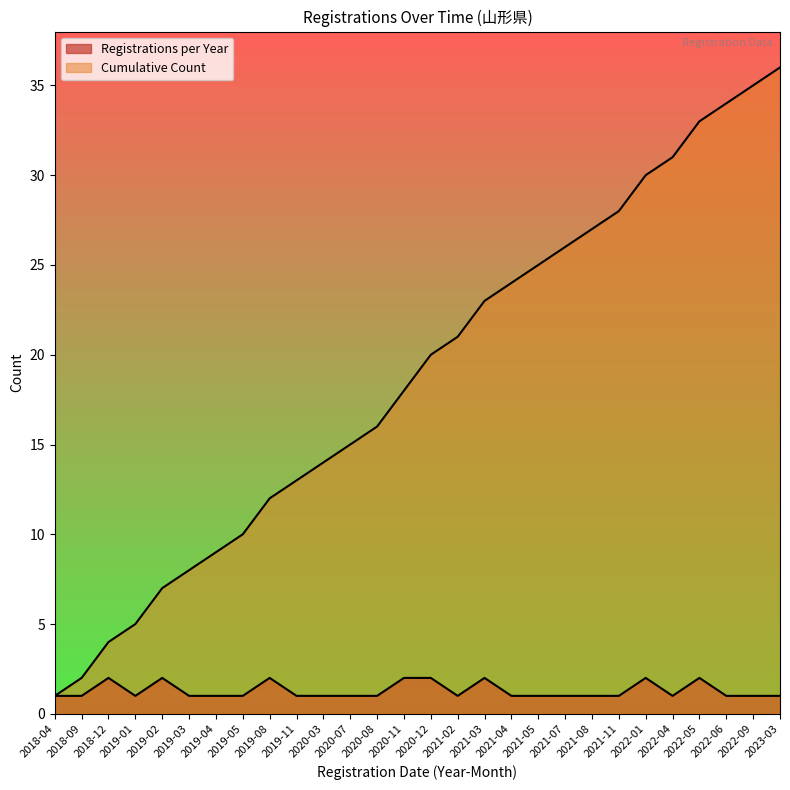

What is the smallest value displayed?

1